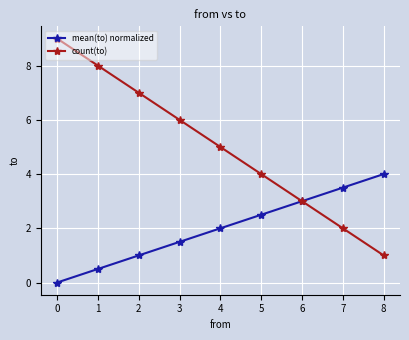

How many categories are shown in the chart?

9